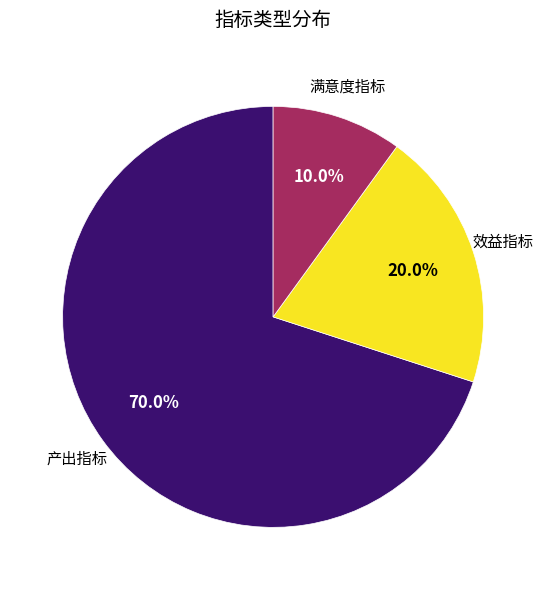

To the nearest percent, what is the average slice percentage?

33%